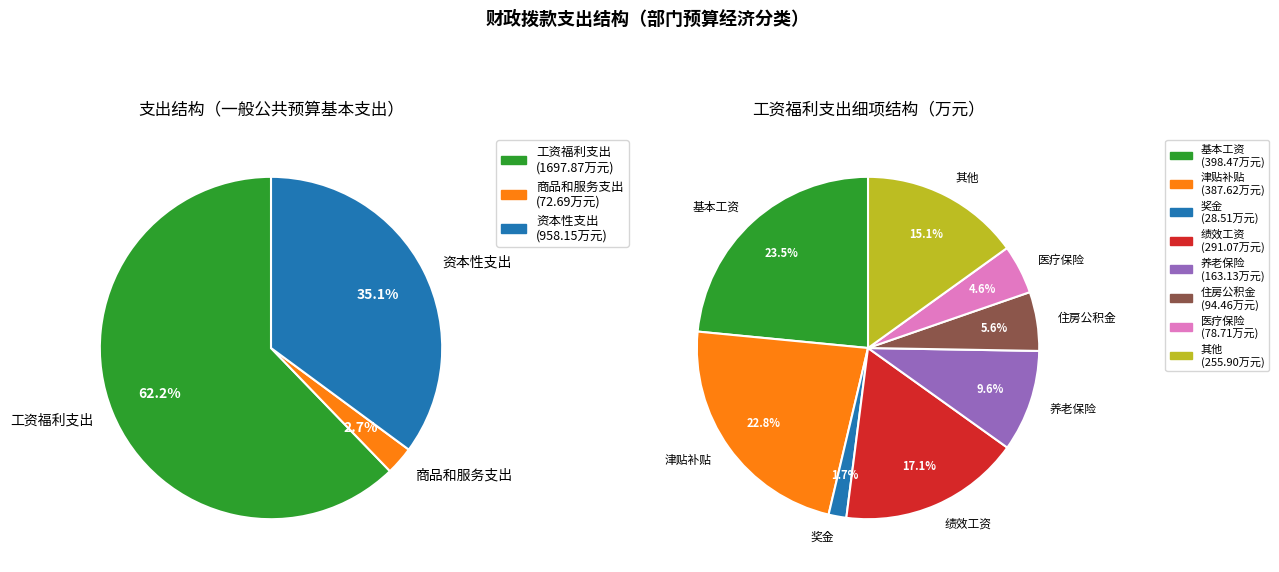

Count the number of slices in the pie.

3